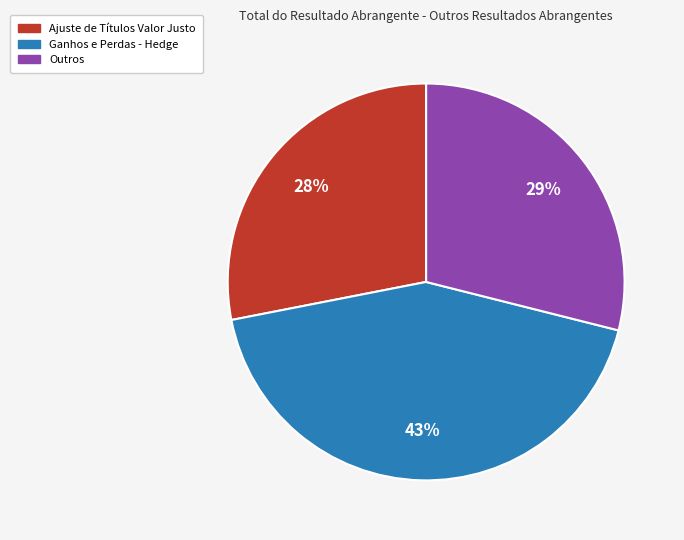

Is there a majority slice in this chart?

No